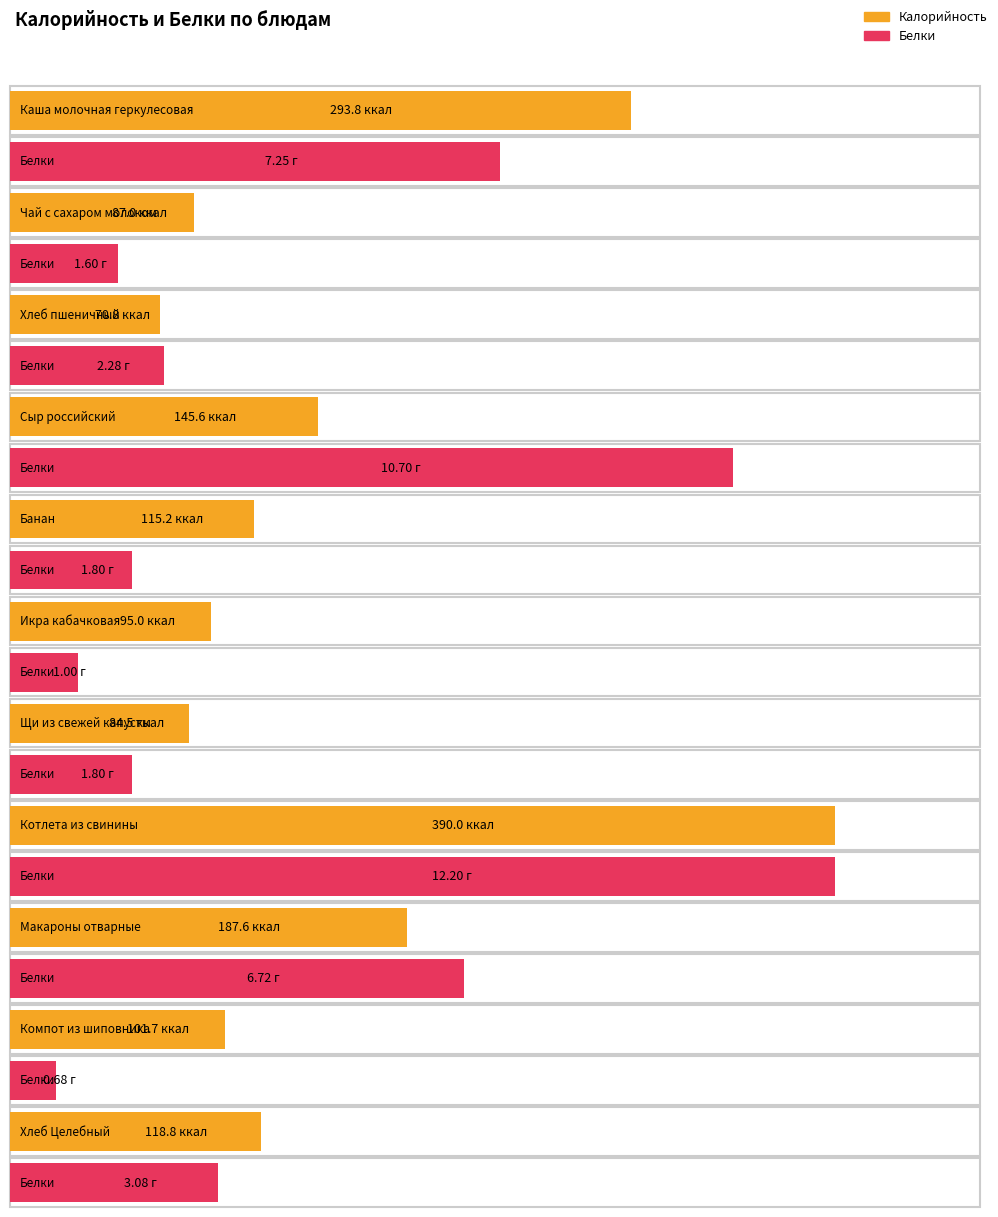

What are all the series names shown in the legend?

Калорийность, Белки